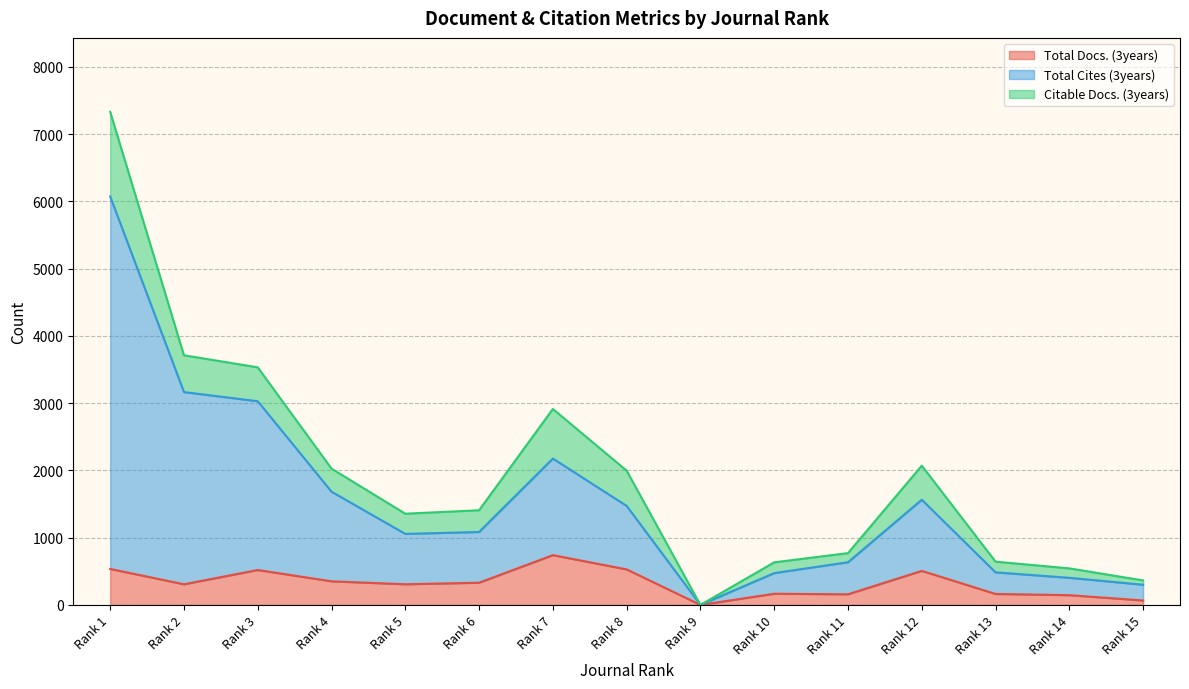

True or false: Total Docs. (3years) has more than 1 interior local peaks.

True